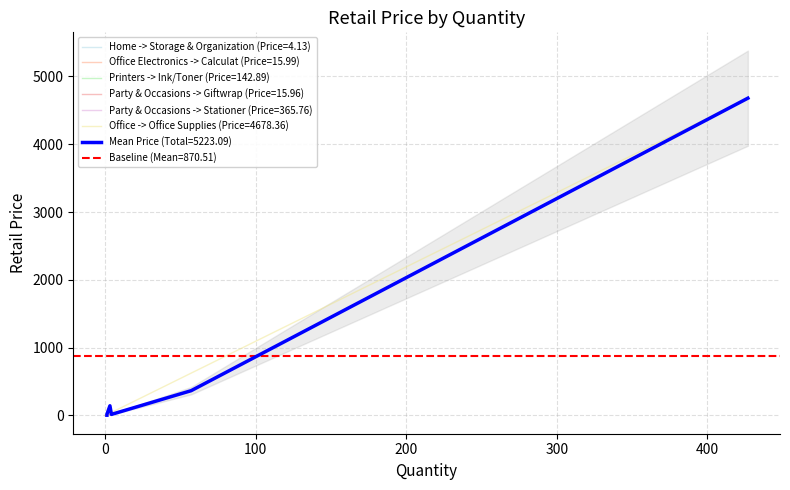

Which category has the highest value across all series?

Office -> Office Supplies